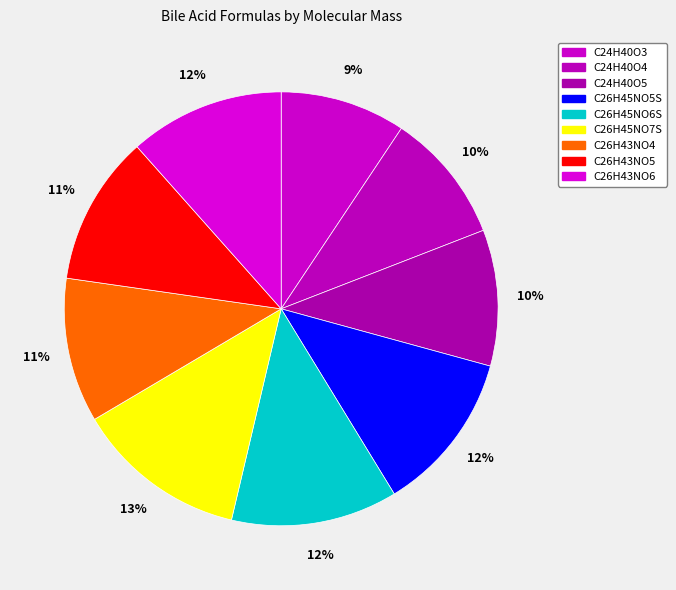

True or false: C24H40O3 accounts for 9% of the total.

True